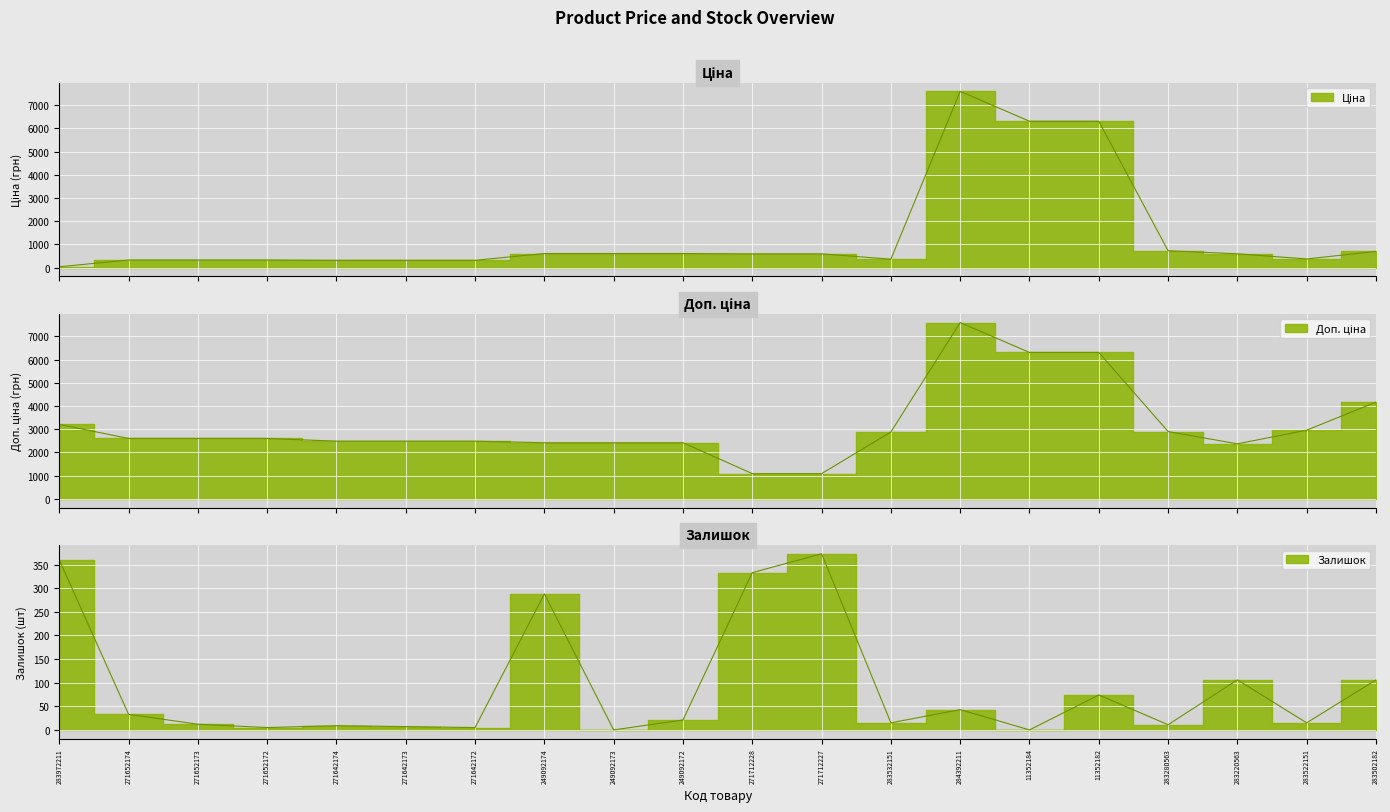

Is the value of Доп. ціна at 11352182 greater than the value of Ціна at 271652173?

Yes